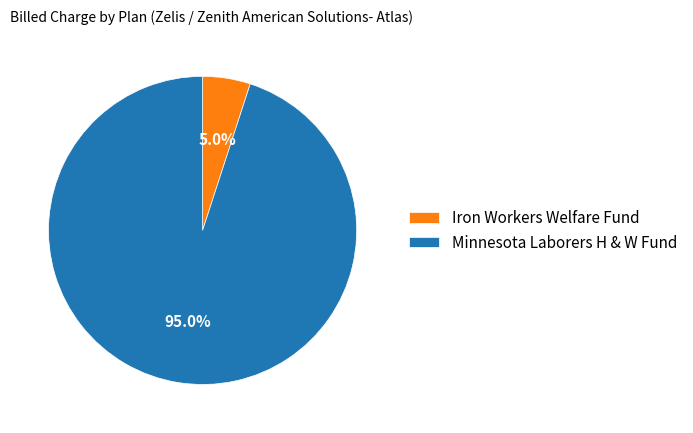

Rank the categories by value from highest to lowest.

Minnesota Laborers H & W Fund, Iron Workers Welfare Fund